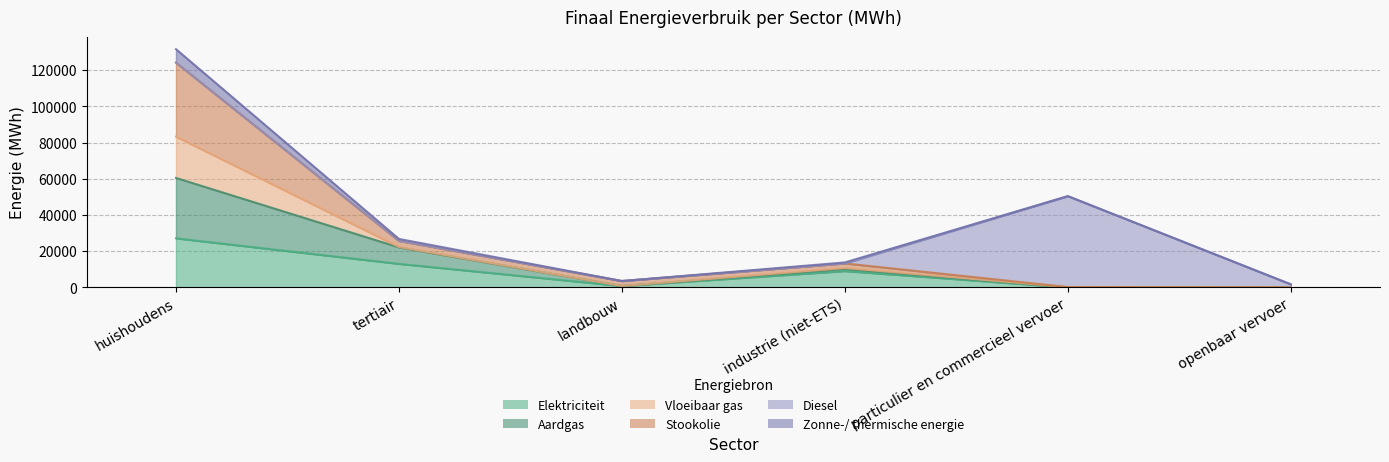

True or false: Aardgas has a value of 39598.5 at huishoudens.

False